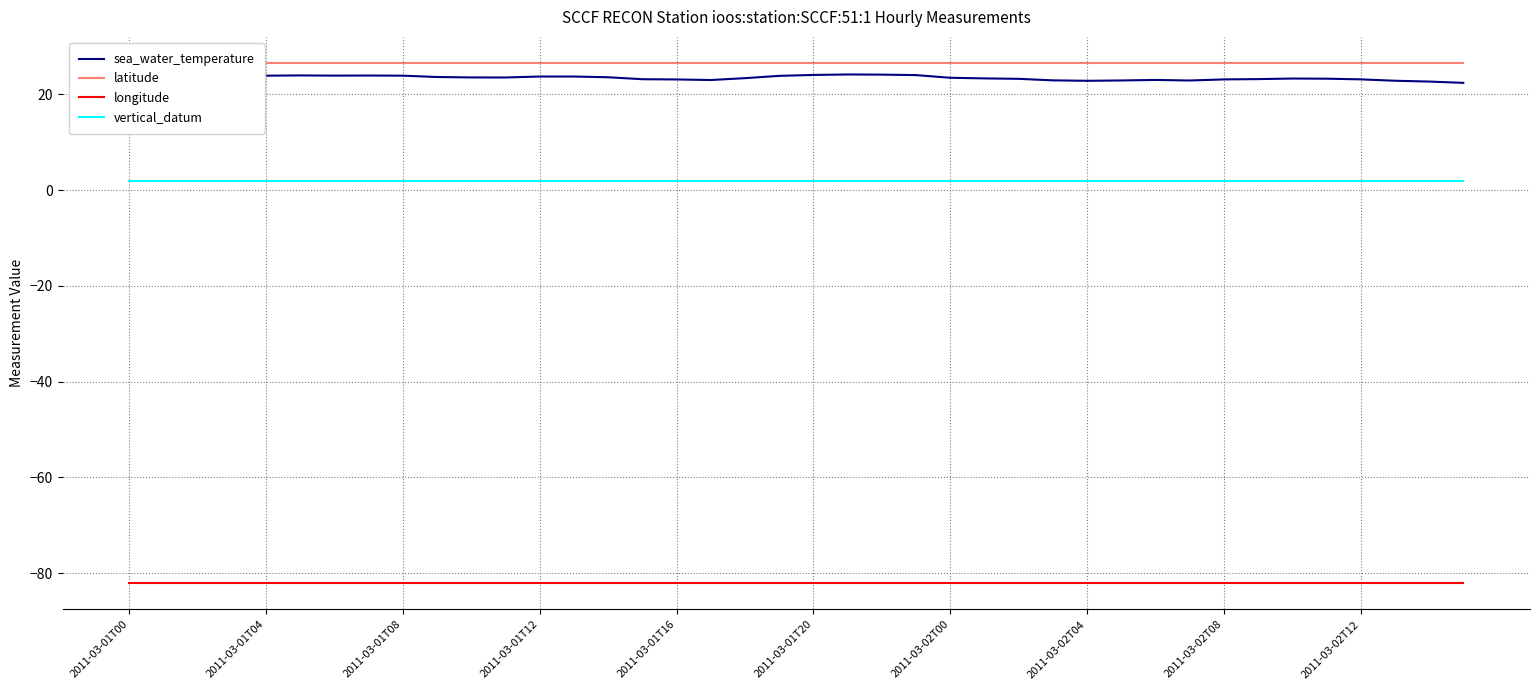

What is the sum of all latitude values?

1062.2